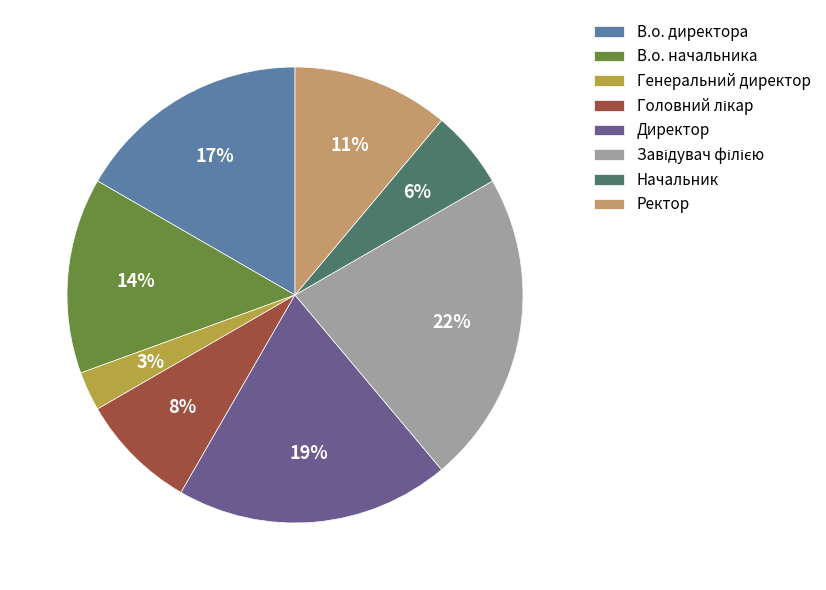

What is the smallest slice in the pie chart?

Генеральний директор